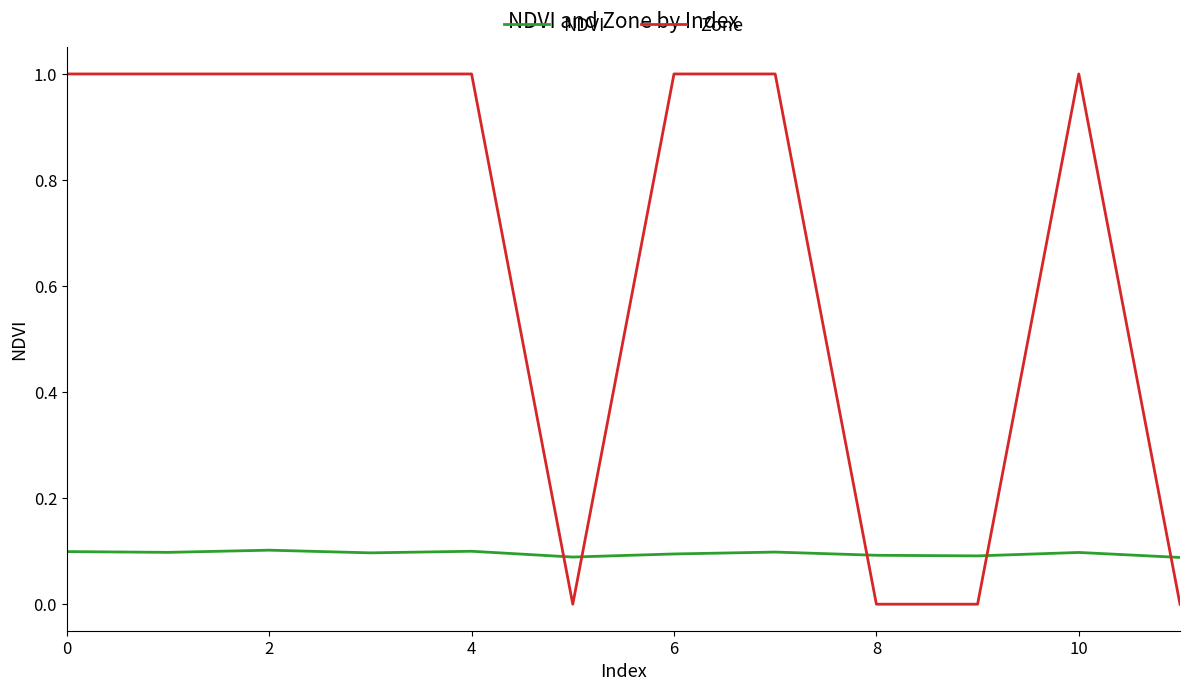

Which series has the largest total across all categories?

Zone